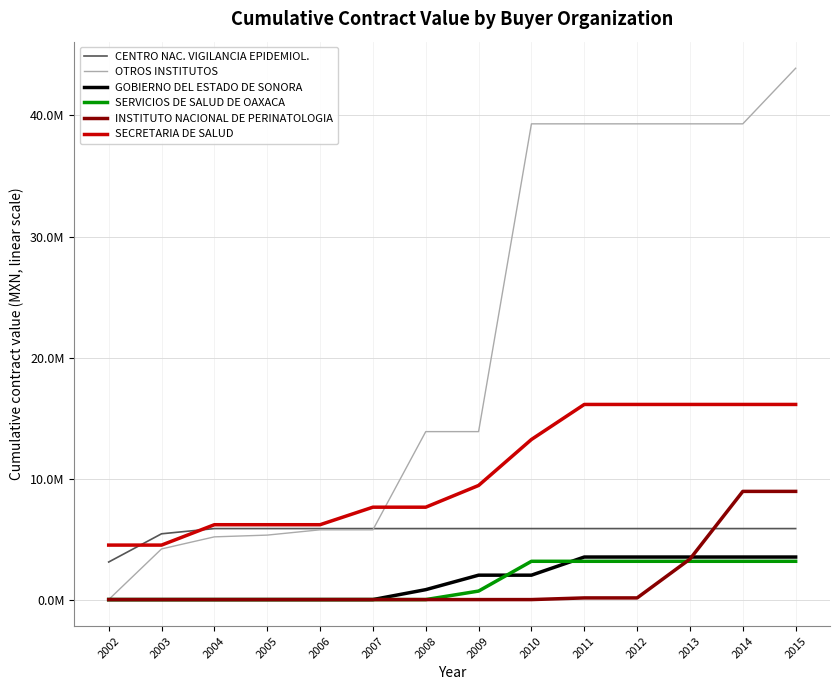

What is the total value across all series at 2003?

14123990.7